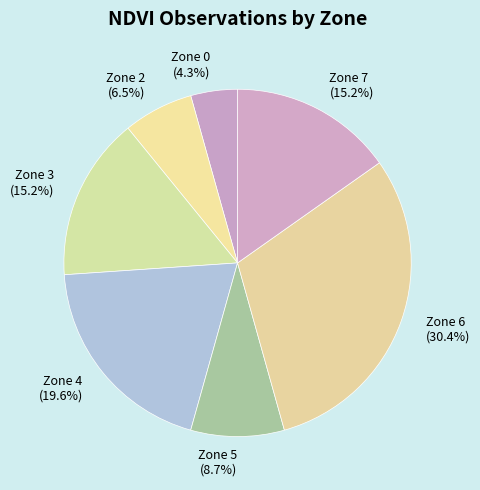

To the nearest percent, what portion does Zone 7 represent?

15%